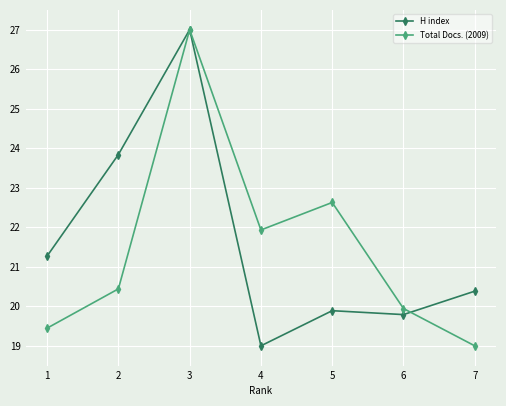

In Total Docs. (2009), how many points are lower than both neighbors (excluding endpoints)?

1